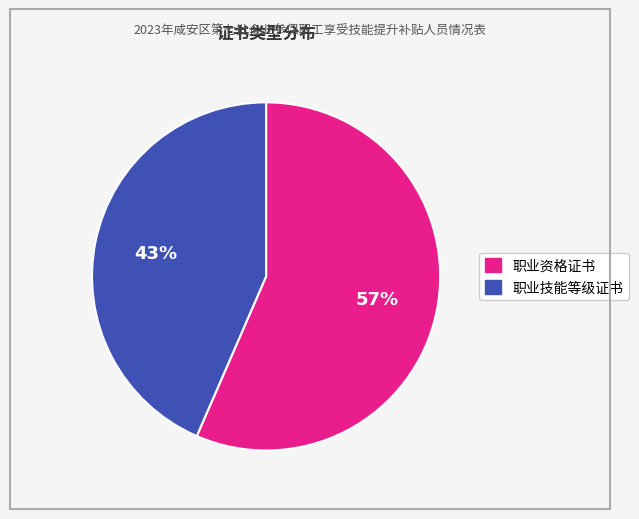

Count the number of slices in the pie.

2